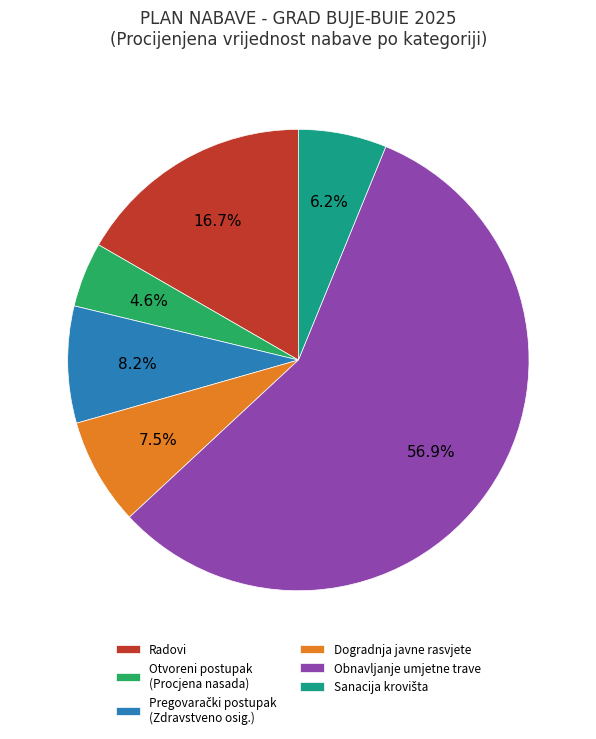

Does any single category account for the majority?

Yes